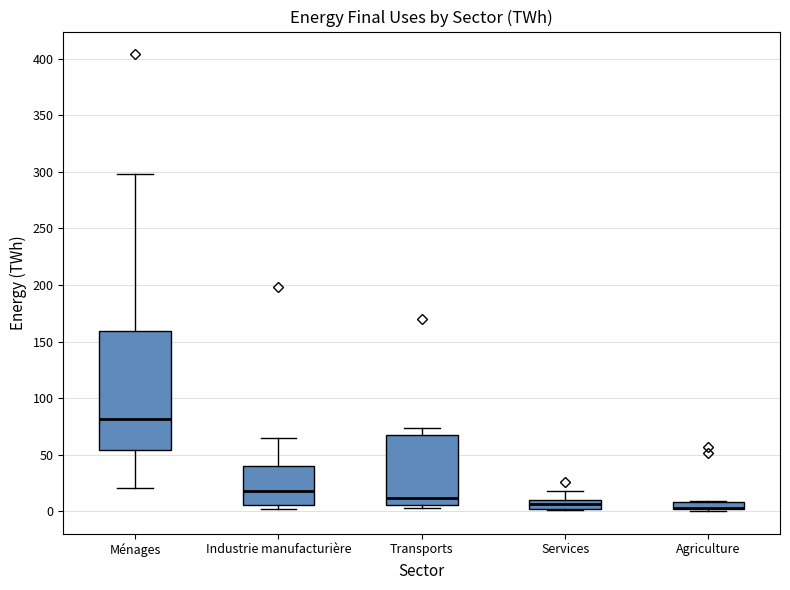

Which box is the tallest, from its lower edge to its upper edge?

Ménages